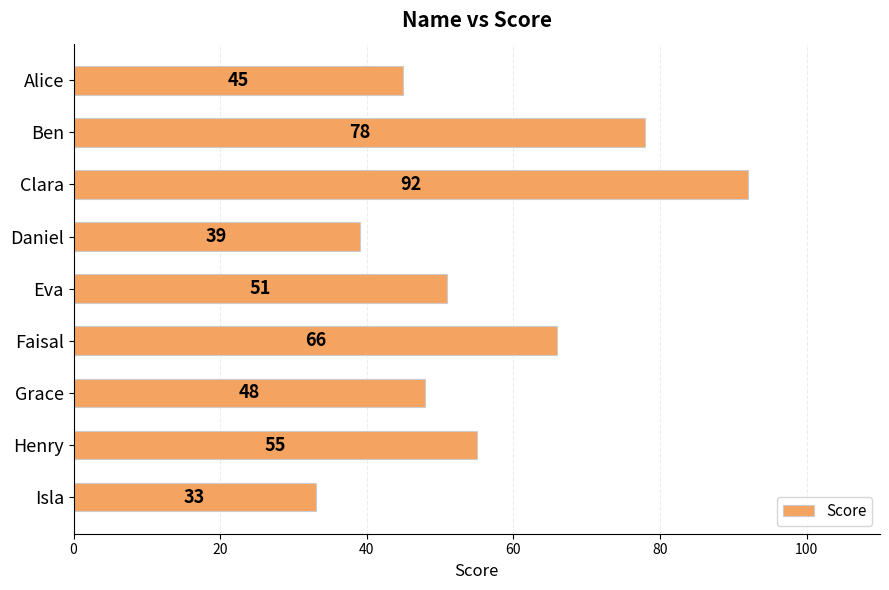

What is the label of the 8th bar from the bottom?

Ben